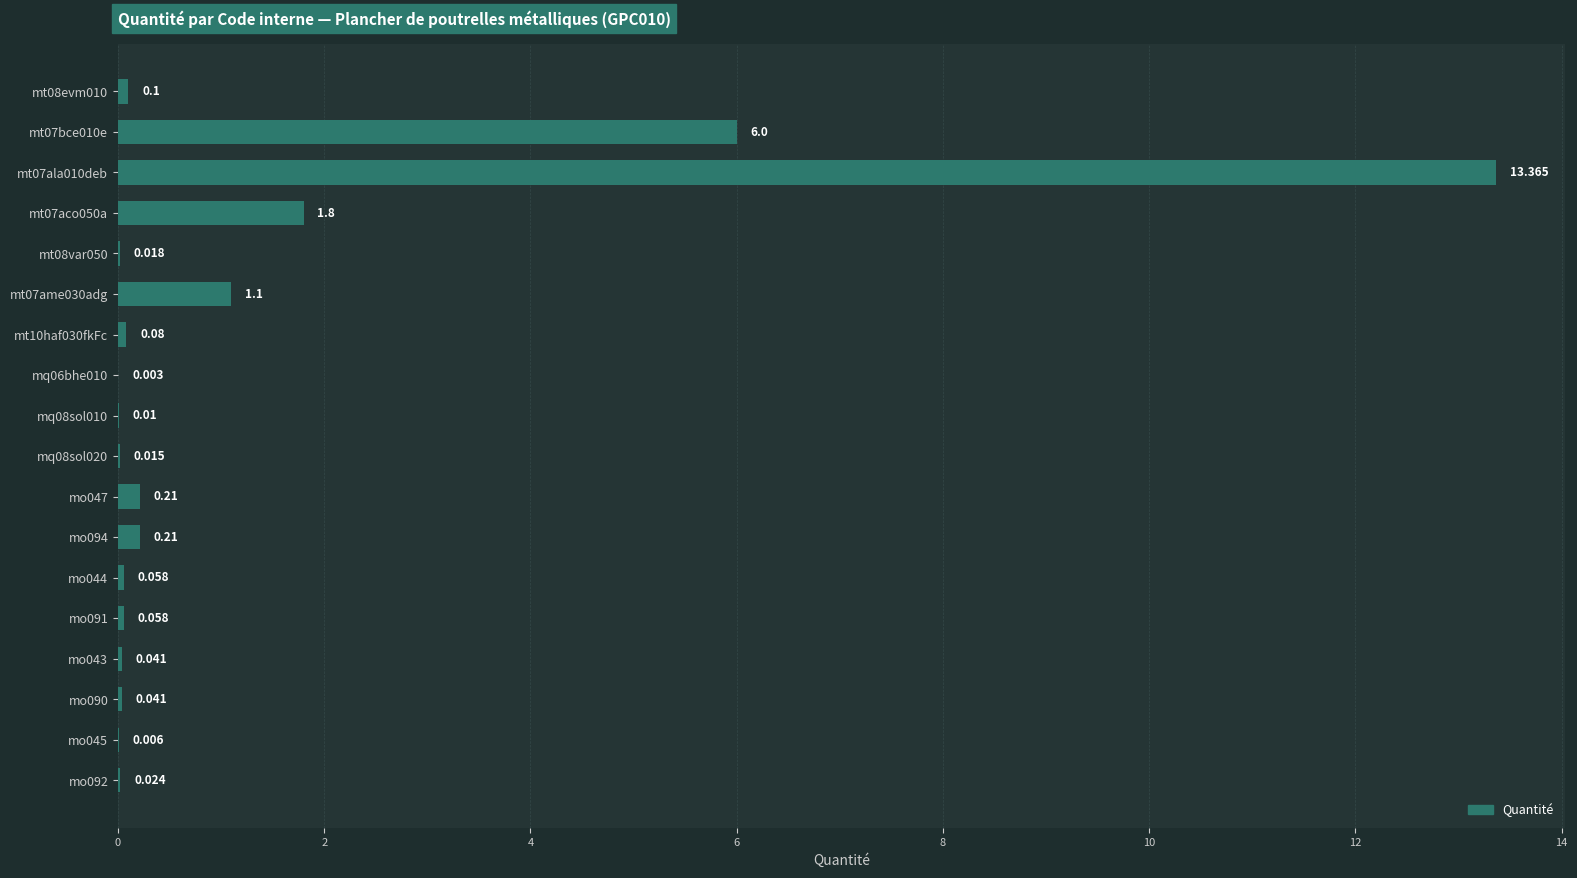

At which category does the chart reach its peak across all series?

mt07ala010deb